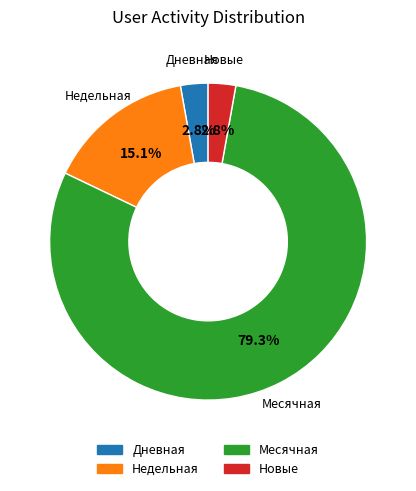

Does Месячная account for over 50% of the chart?

Yes